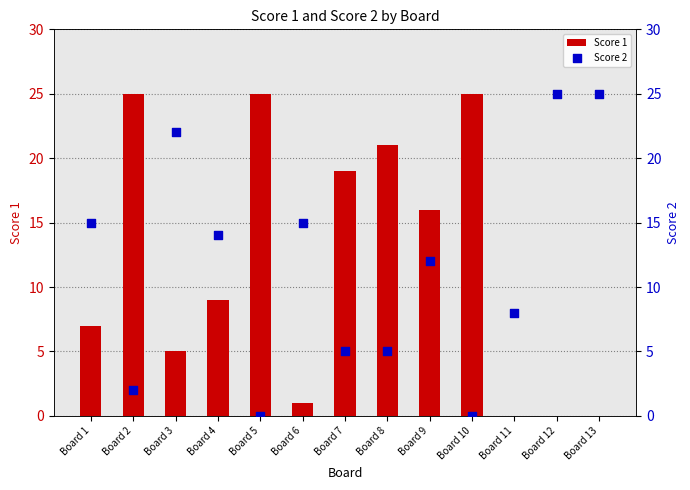

Which series has the largest total across all categories?

Score 1